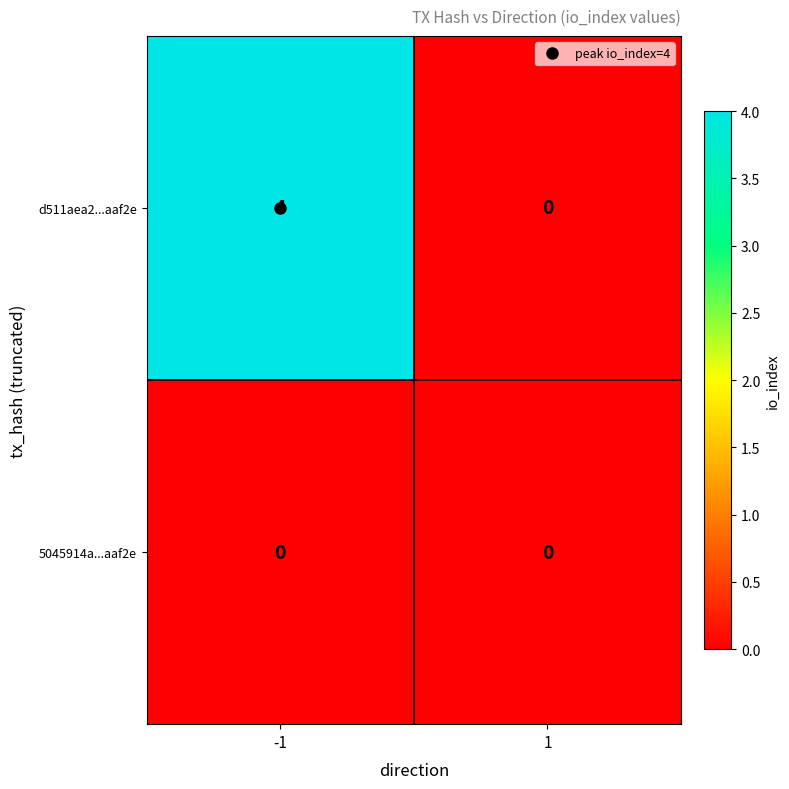

What is the difference between the highest and lowest values at -1?

4